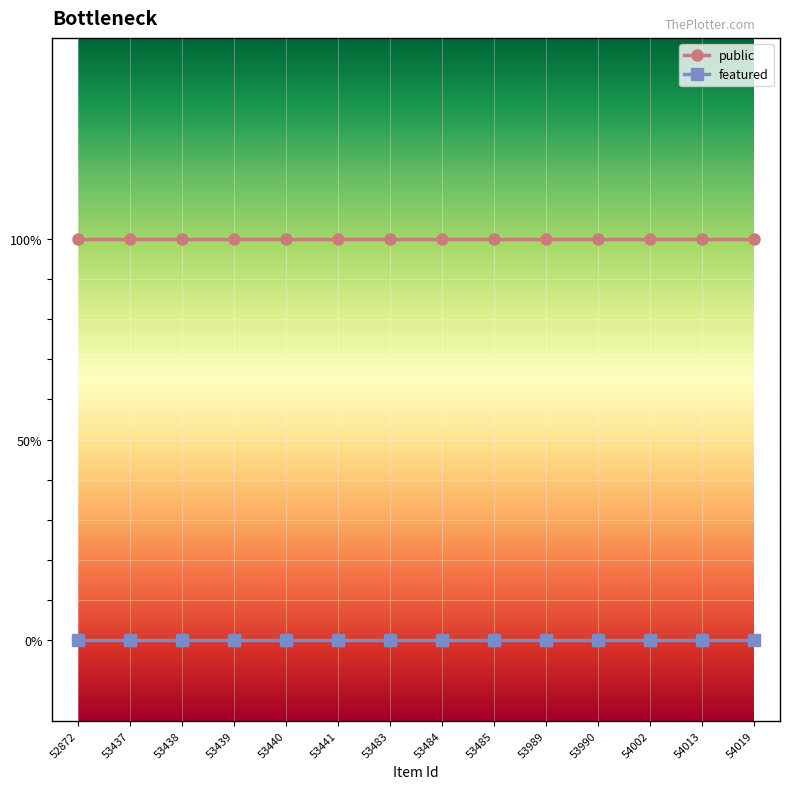

Reading right to left, transcribe all the data shown in this chart.

public: 1	1	1	1	1	1	1	1	1	1	1	1	1	1
featured: 0	0	0	0	0	0	0	0	0	0	0	0	0	0